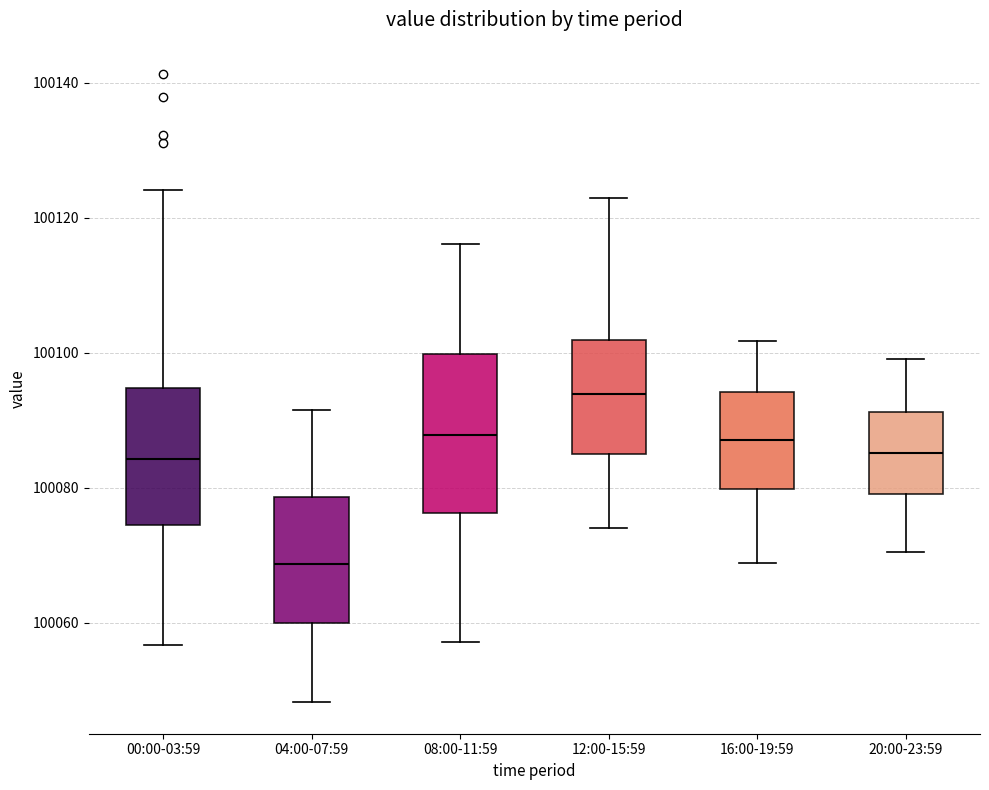

Reading left to right, transcribe this box plot: for each box, give where its median line is, the range the box spans, and where its two whiskers end, as read against the y-axis. The values are not printed on the chart, so give them approximately, as read against the axis.

00:00-03:59: median 100084, box 100074 to 100094, whiskers 100056 to 100124
04:00-07:59: median 100068, box 100060 to 100078, whiskers 100048 to 100092
08:00-11:59: median 100088, box 100076 to 100100, whiskers 100058 to 100116
12:00-15:59: median 100094, box 100084 to 100102, whiskers 100074 to 100122
16:00-19:59: median 100088, box 100080 to 100094, whiskers 100068 to 100102
20:00-23:59: median 100086, box 100080 to 100092, whiskers 100070 to 100098